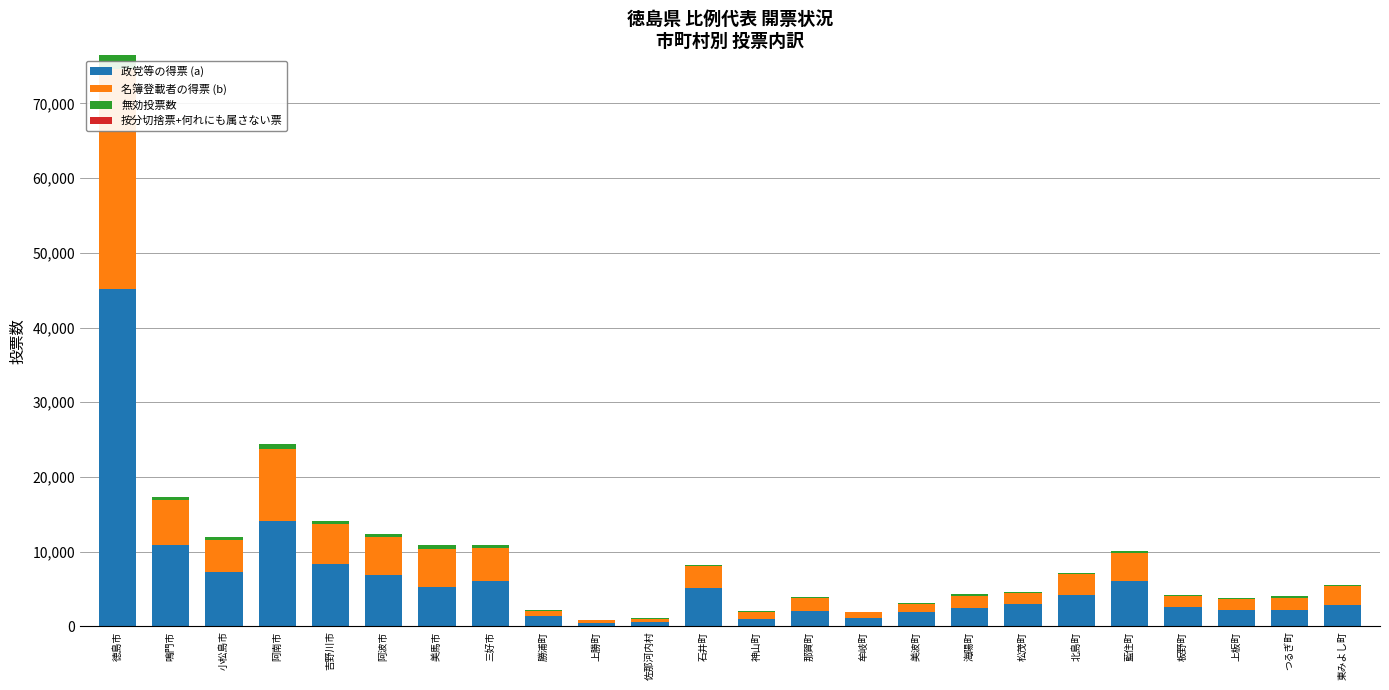

Which series has the widest spread of values?

政党等の得票 (a)